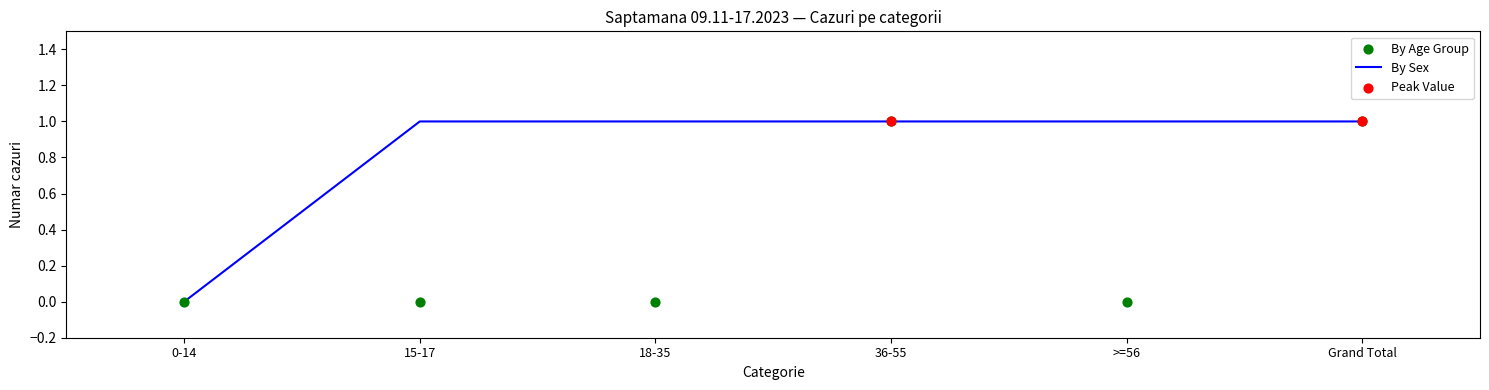

Between Grand Total and >=56, which is larger?

Grand Total